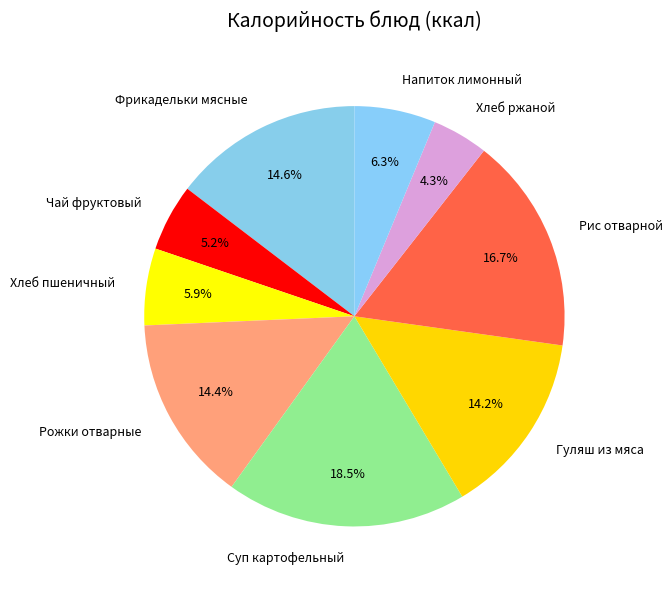

What percentage is the Хлеб пшеничный slice, to the nearest percent?

6%